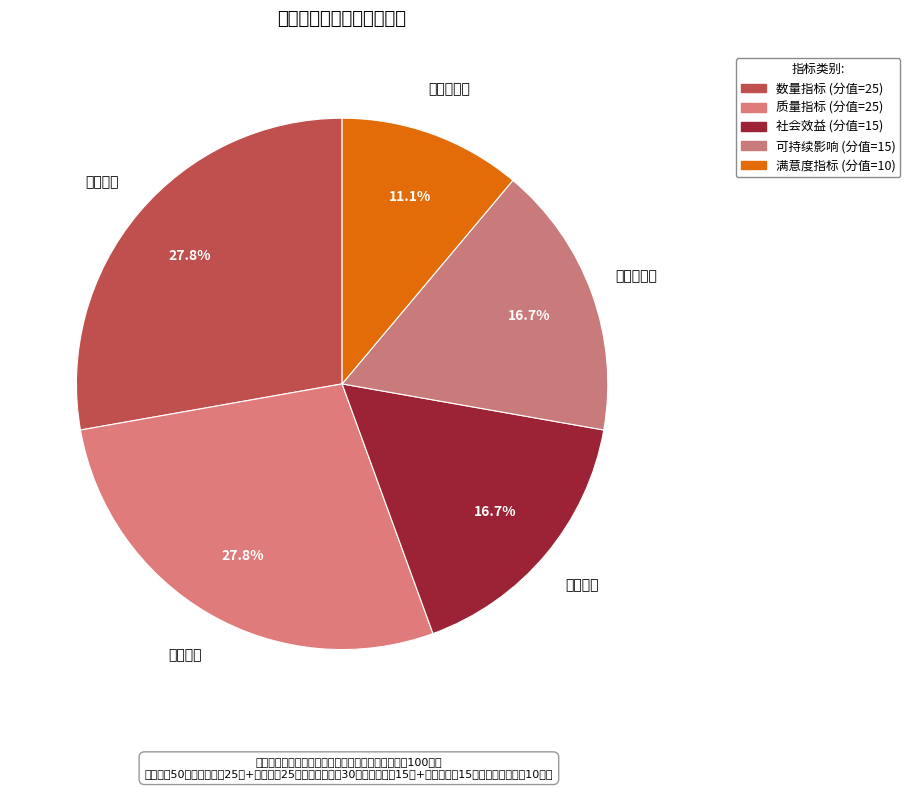

How many segments does this pie chart have?

5